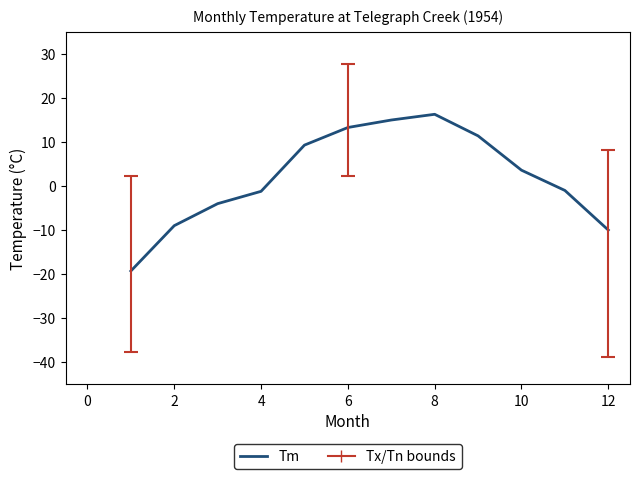

What is the difference between the maximum and minimum values?

35.6